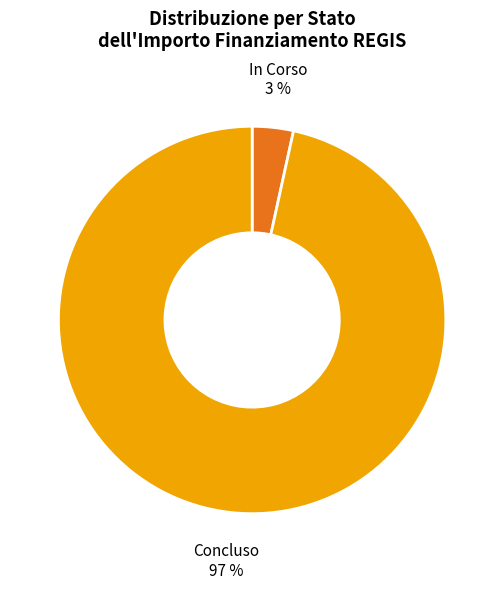

Combined, do In Corso and Concluso account for over 50%?

Yes